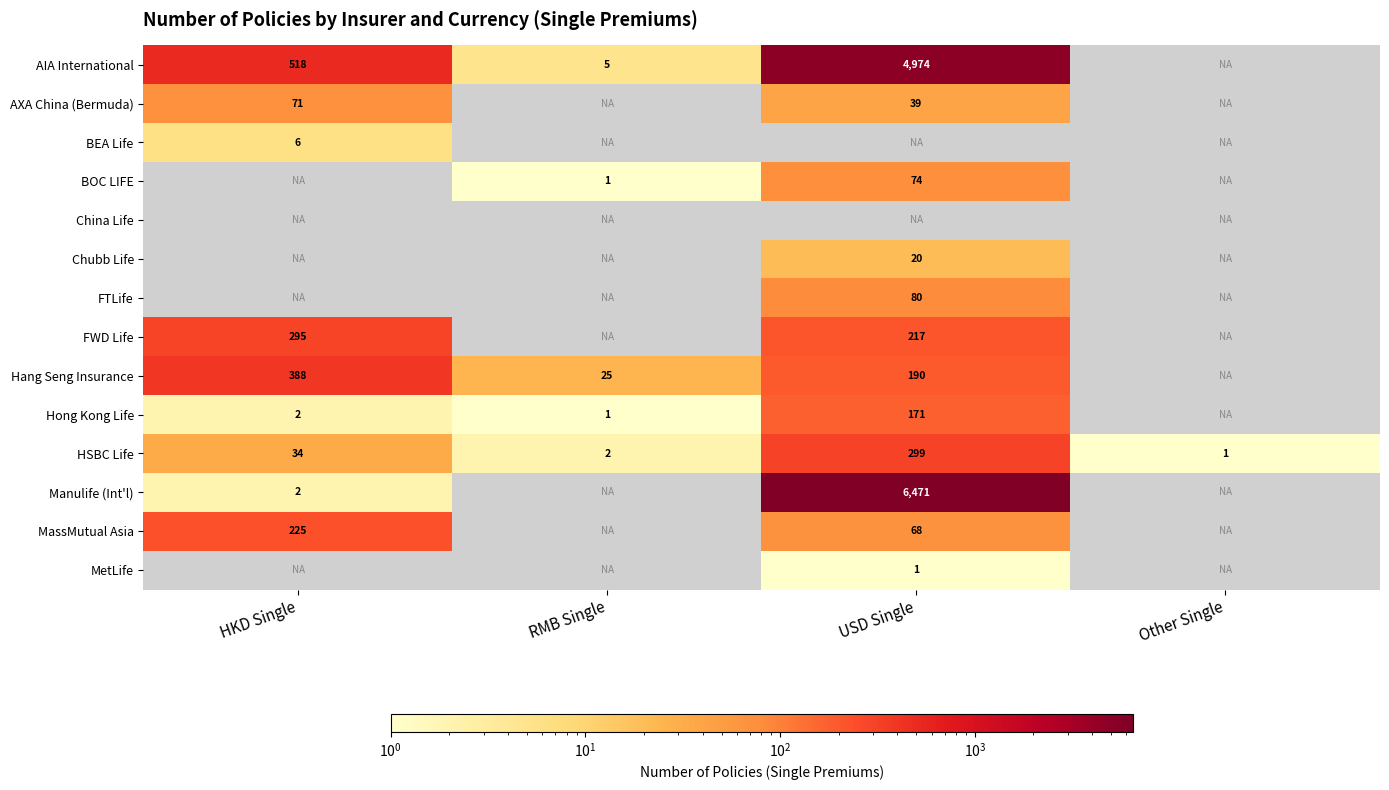

How many data points does each series have?

4